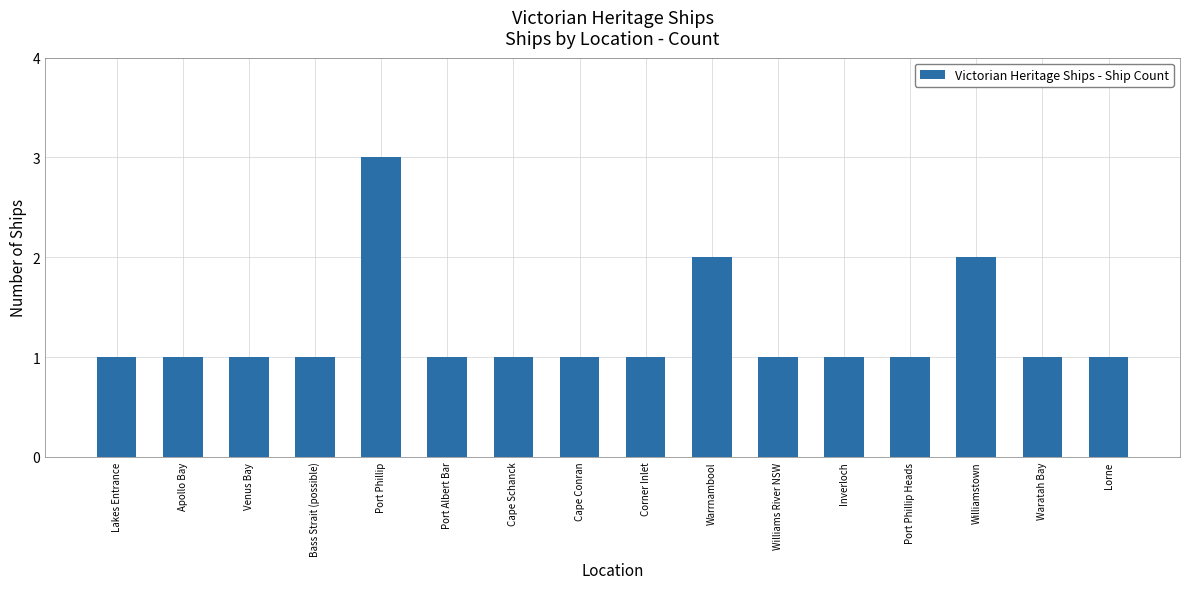

True or false: the data shows 1 at Venus Bay.

True